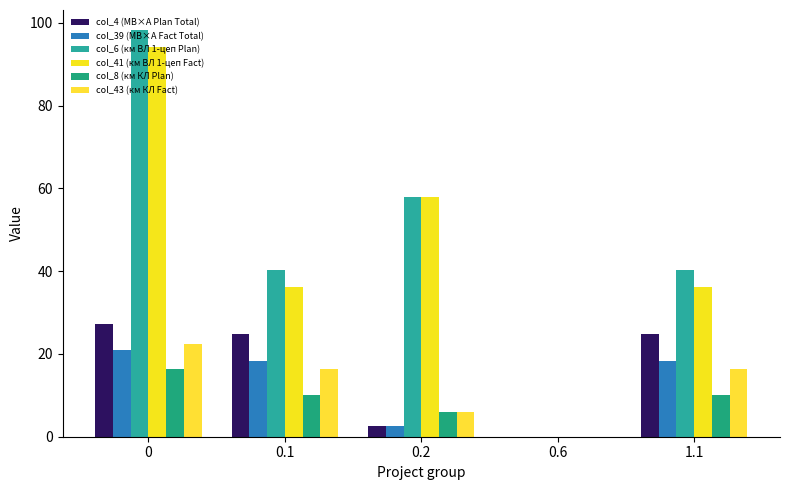

Reading left to right, list all the values displayed in this chart.

col_4 (МВ×А Plan Total): 0=27.3	0.1=24.8	0.2=2.5	0.6=0.0	1.1=24.8
col_39 (МВ×А Fact Total): 0=20.8	0.1=18.3	0.2=2.5	0.6=0.0	1.1=18.3
col_6 (км ВЛ 1-цеп Plan): 0=98.2	0.1=40.2	0.2=58.0	0.6=0.0	1.1=40.2
col_41 (км ВЛ 1-цеп Fact): 0=94.2	0.1=36.2	0.2=58.0	0.6=0.0	1.1=36.2
col_8 (км КЛ Plan): 0=16.2	0.1=10.2	0.2=6.0	0.6=0.0	1.1=10.2
col_43 (км КЛ Fact): 0=22.5	0.1=16.4	0.2=6.0	0.6=0.0	1.1=16.4